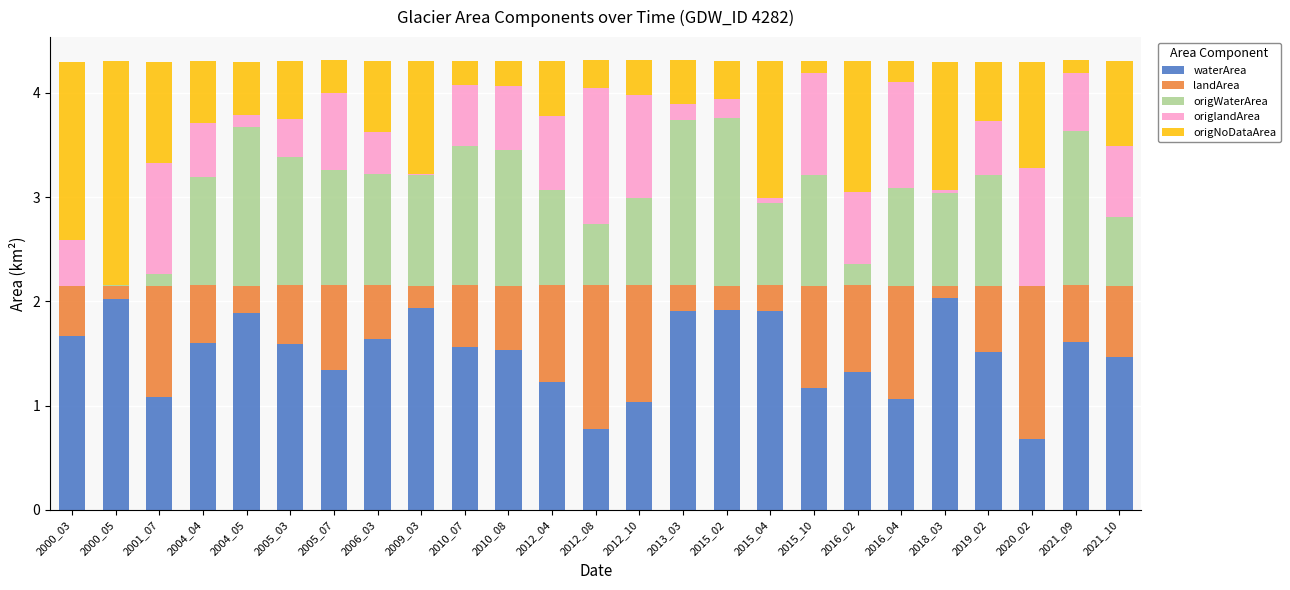

How many distinct data groups are displayed?

5